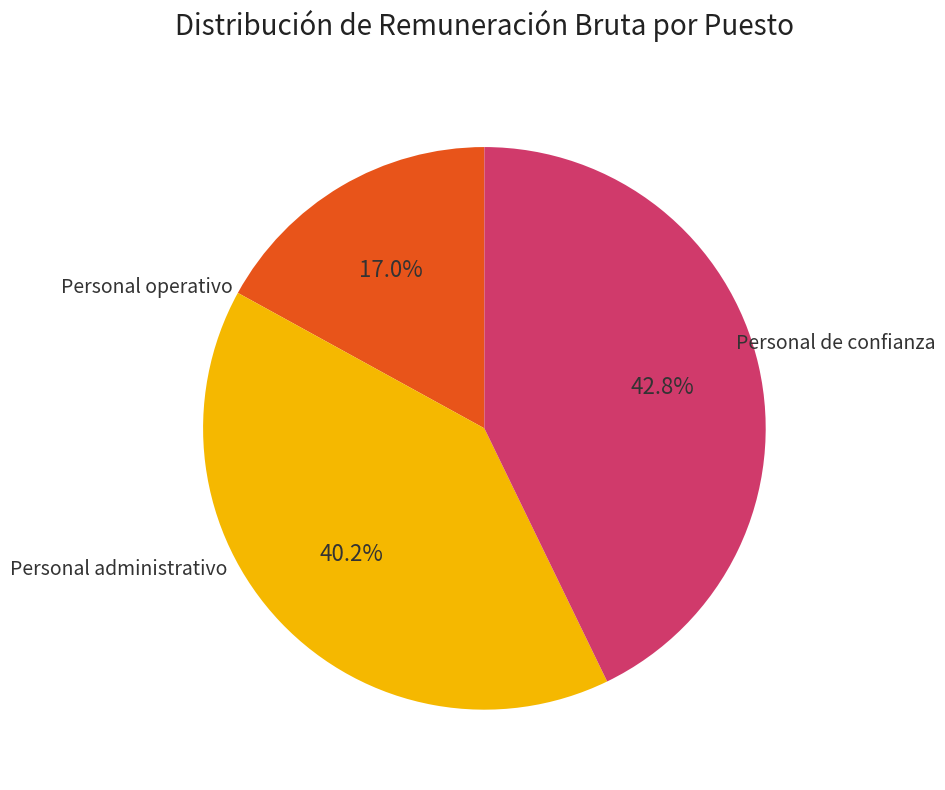

To the nearest percent, what is the difference between the largest and smallest slice percentages?

26%